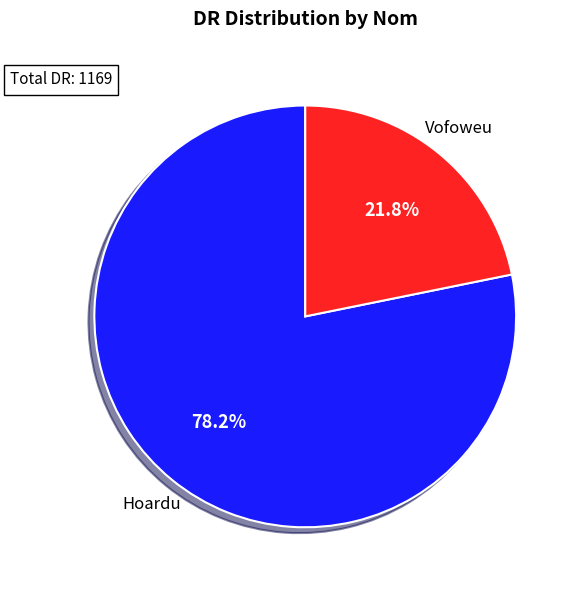

Rank the categories by value from highest to lowest.

Hoardu, Vofoweu